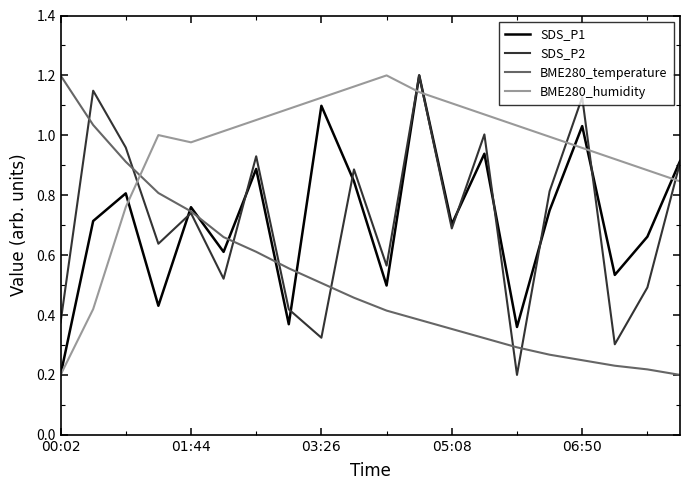

Which series ends up on top after the final intersection of BME280_temperature and BME280_humidity?

BME280_humidity